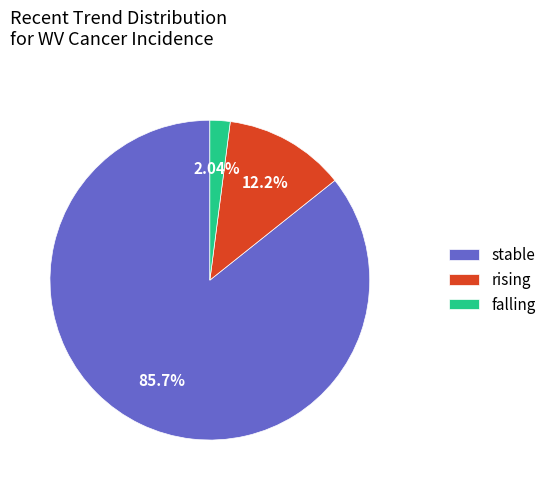

How much of the chart is everything except falling?

98.0%